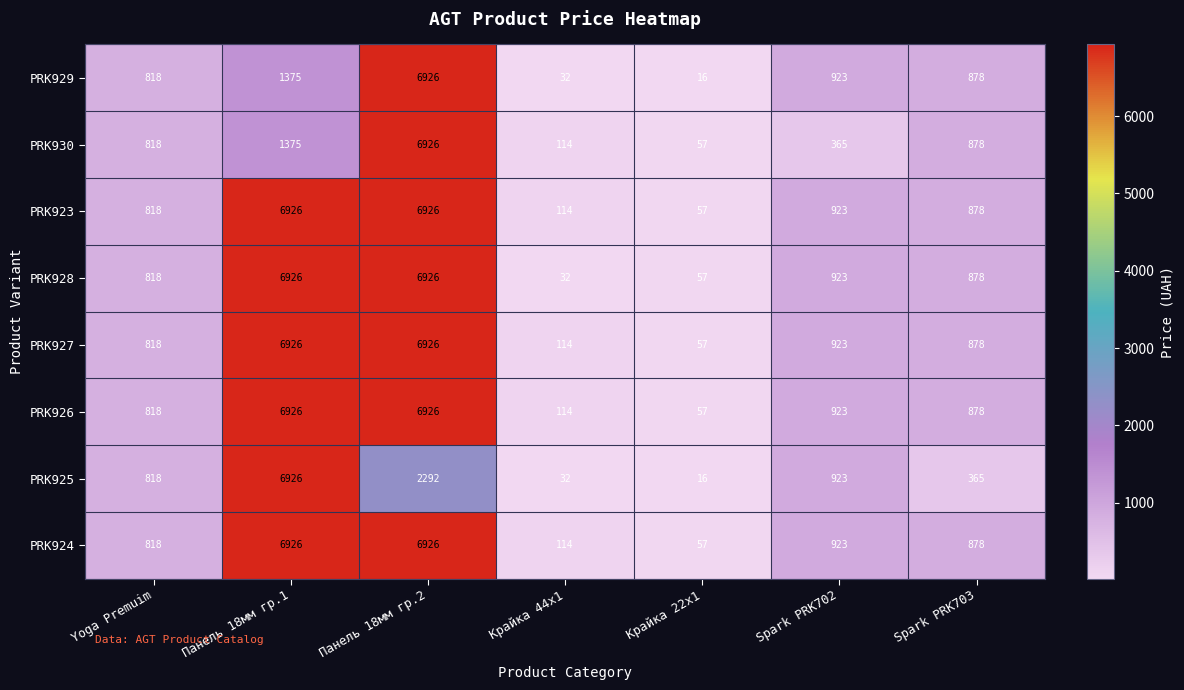

Between Панель 18мм гр.1 and Spark PRK703, which series saw the biggest shift?

PRK925